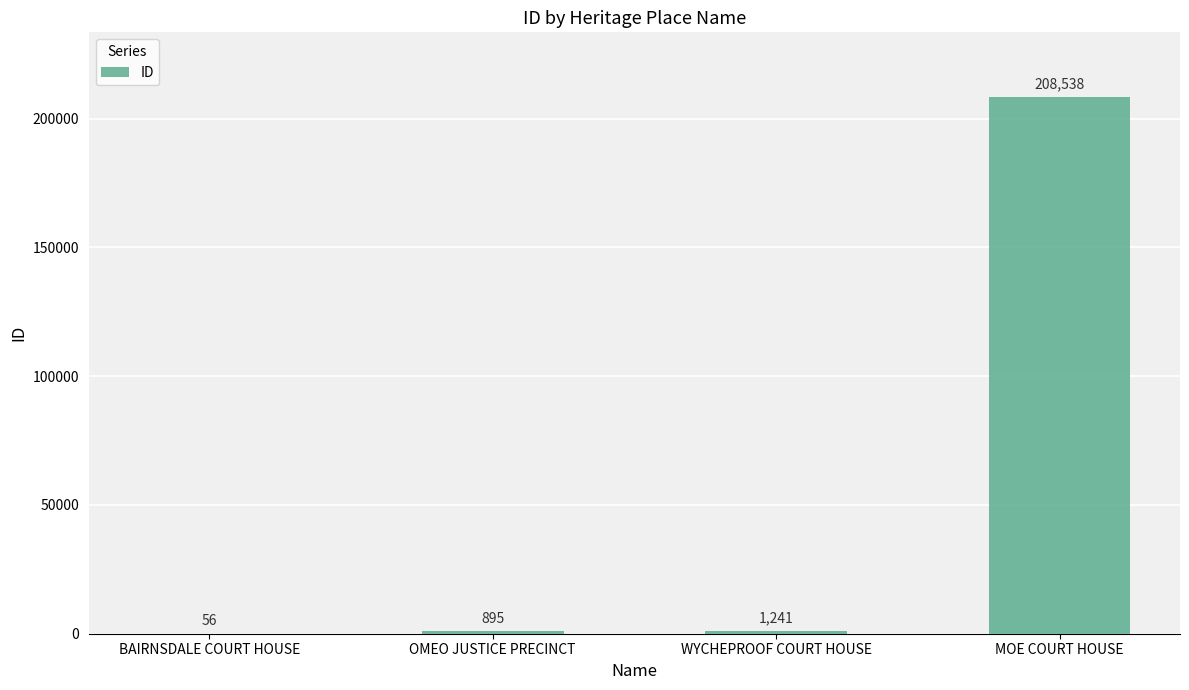

What is the change in value from BAIRNSDALE COURT HOUSE to WYCHEPROOF COURT HOUSE?

+1185